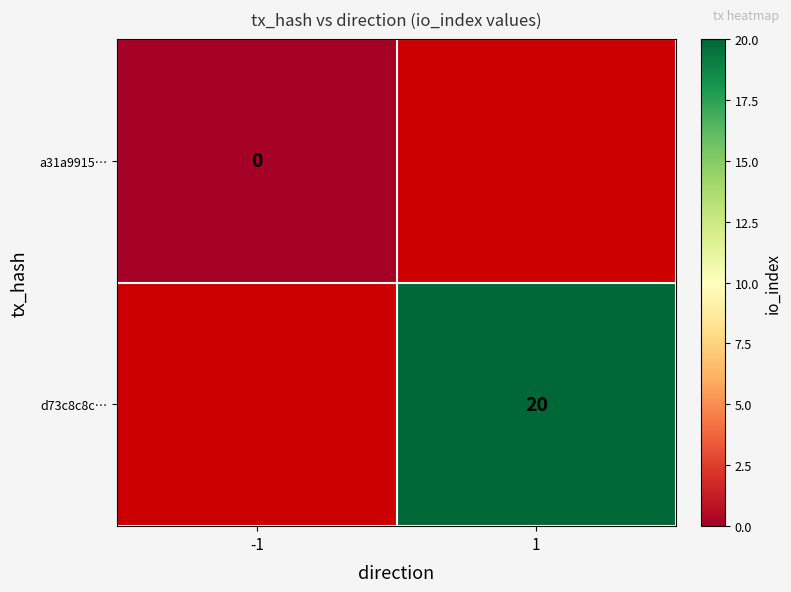

Is it true that d73c8c8c… equals 29 at 1?

False